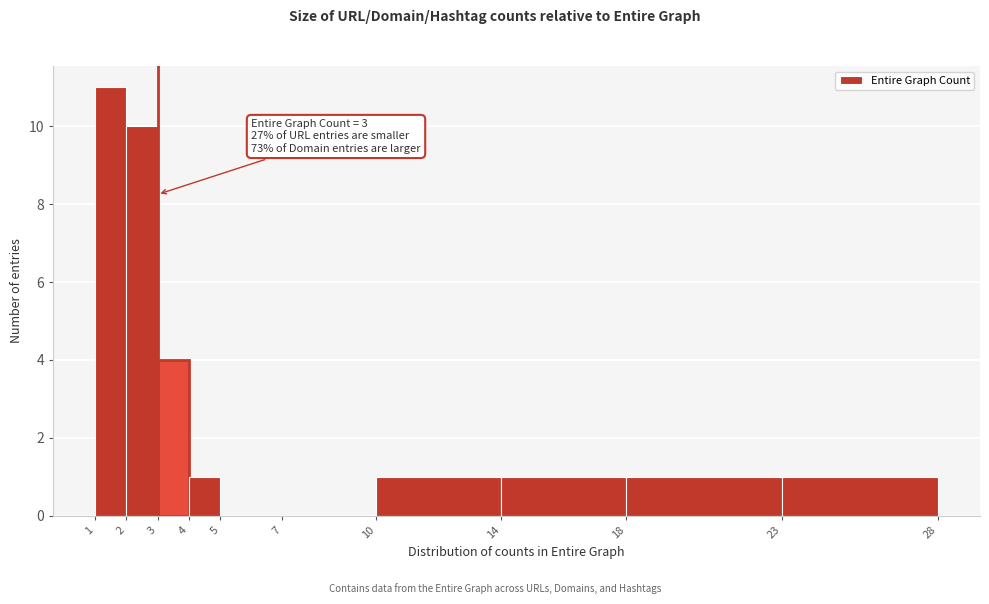

Over which range of the x-axis is the bar tallest?

1 to 2